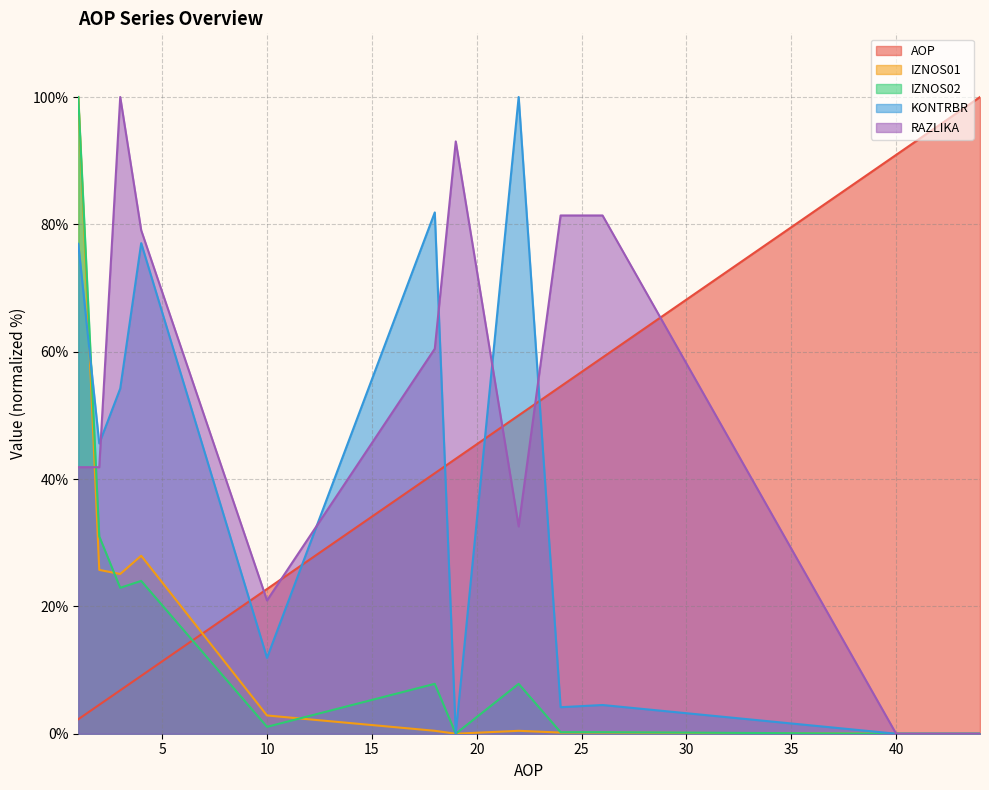

What is the approximate value of AOP at 41?

93.2